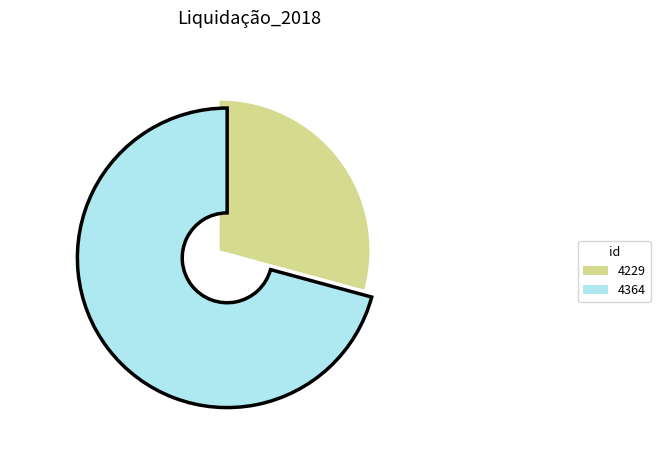

What is the smallest slice in the pie chart?

4229